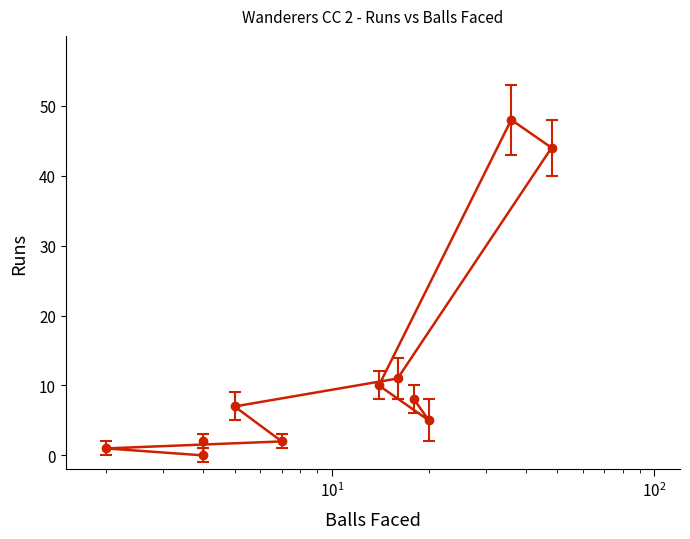

How many values exceed 7?

5